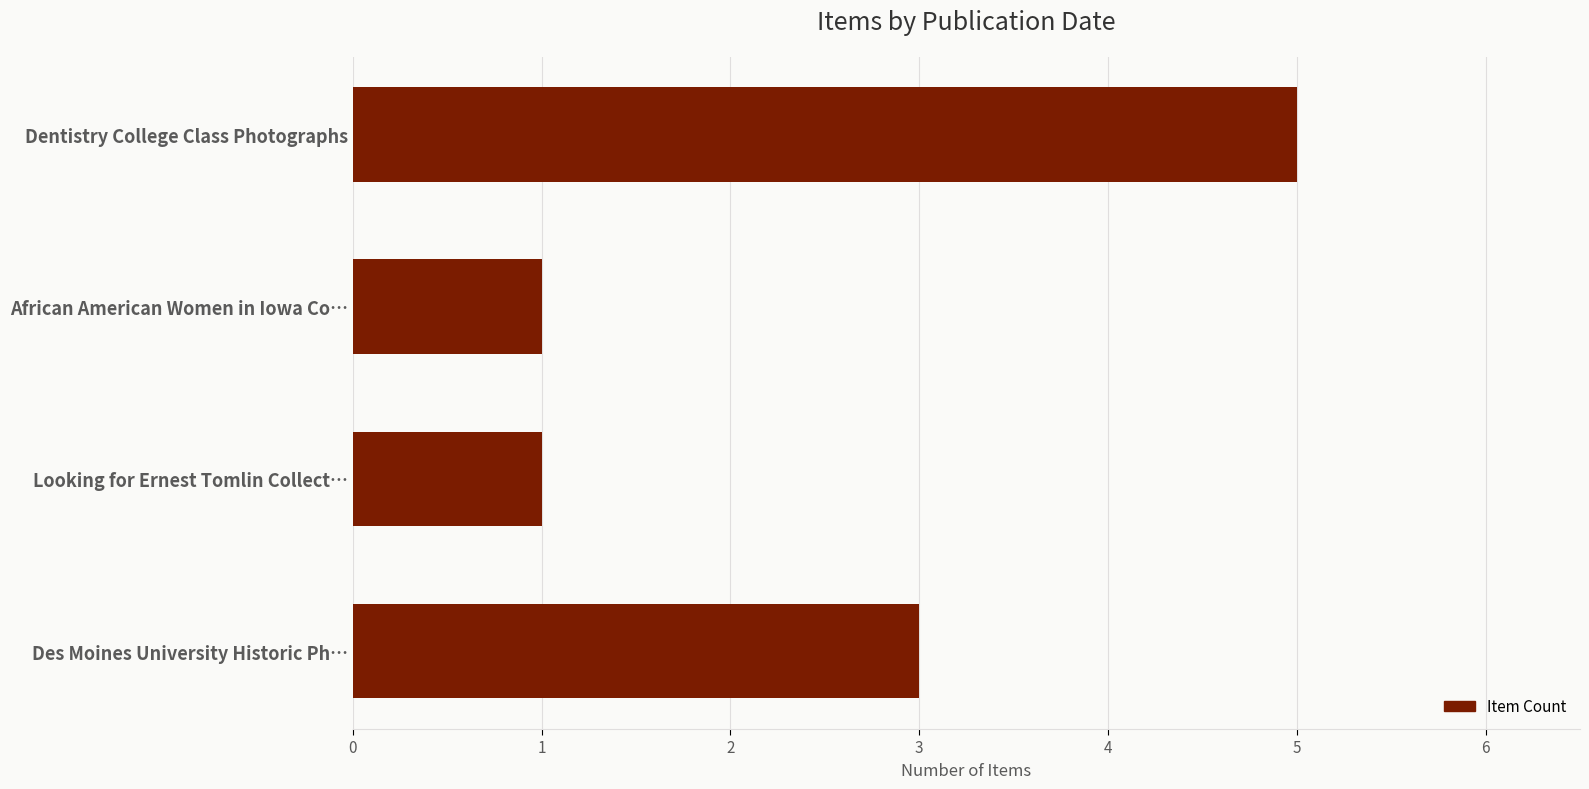

What is the minimum value shown in the chart?

1